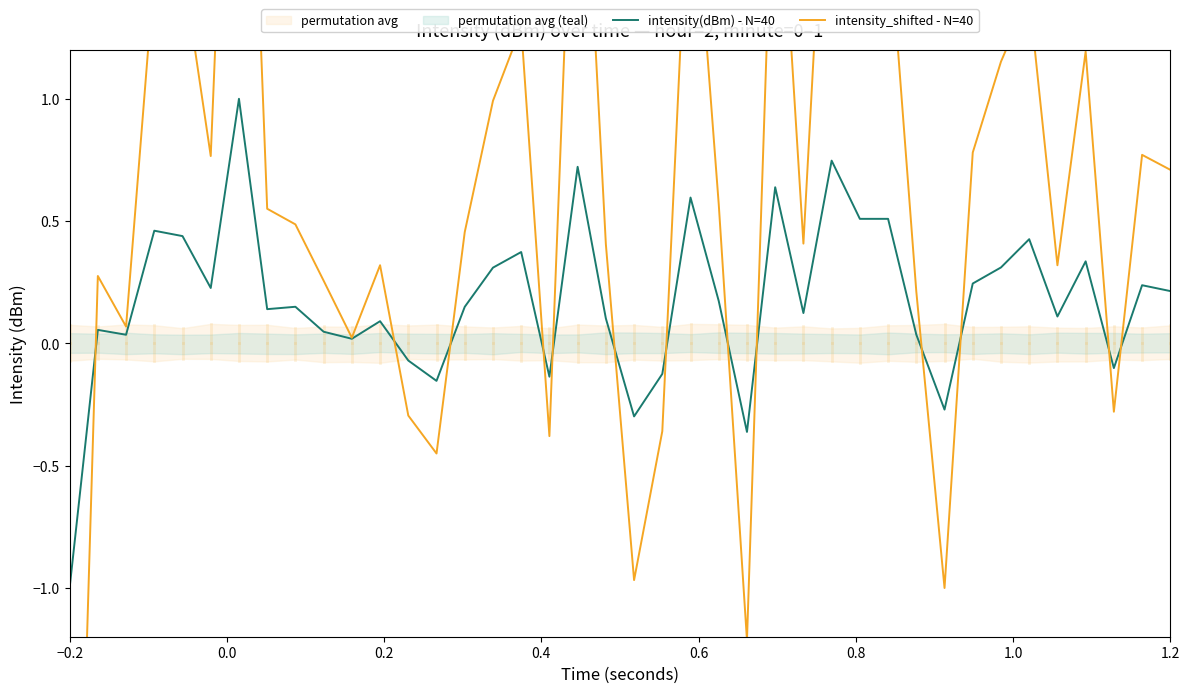

How many interior local peaks does the intensity(dBm) - N=40 series have?

14